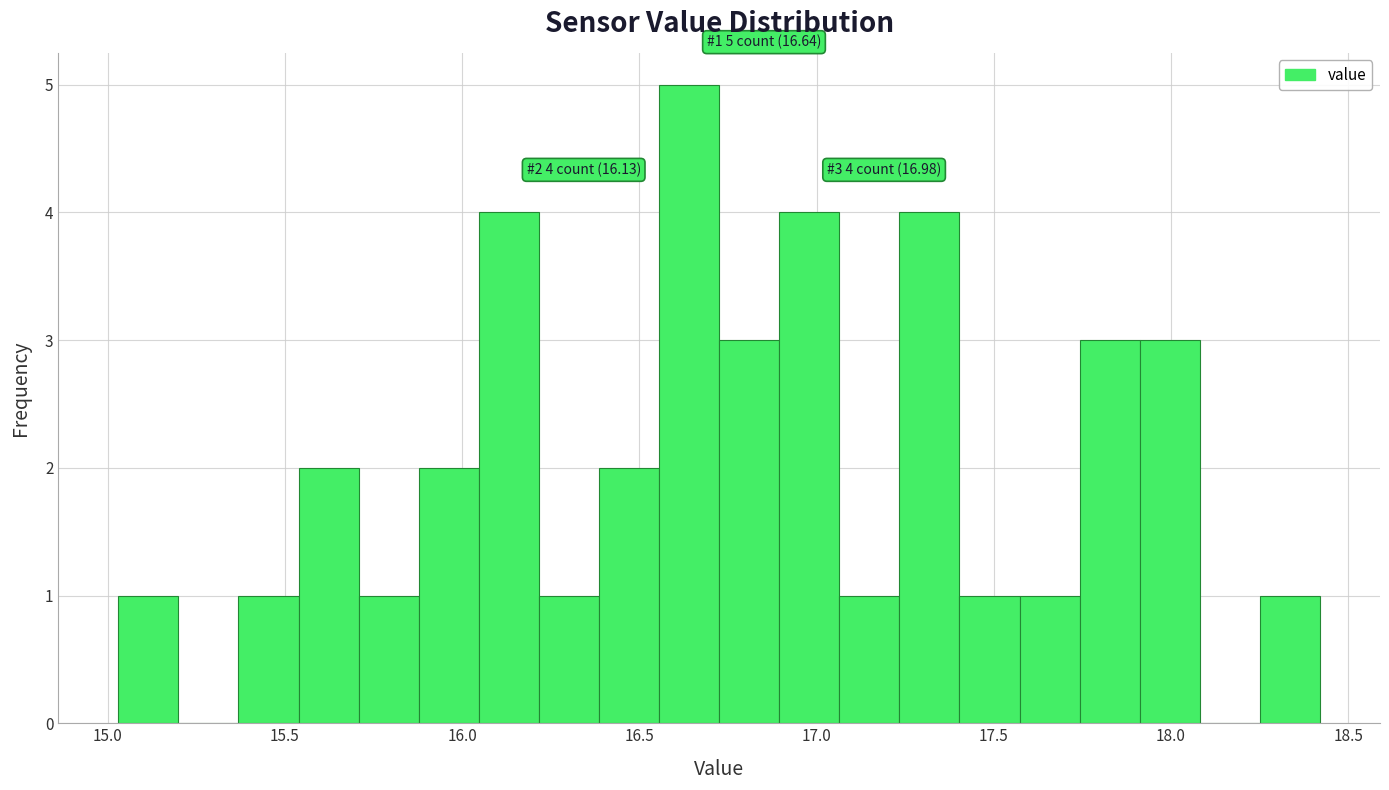

Read against the x-axis, roughly where is the centre of the tallest bar?

16.65